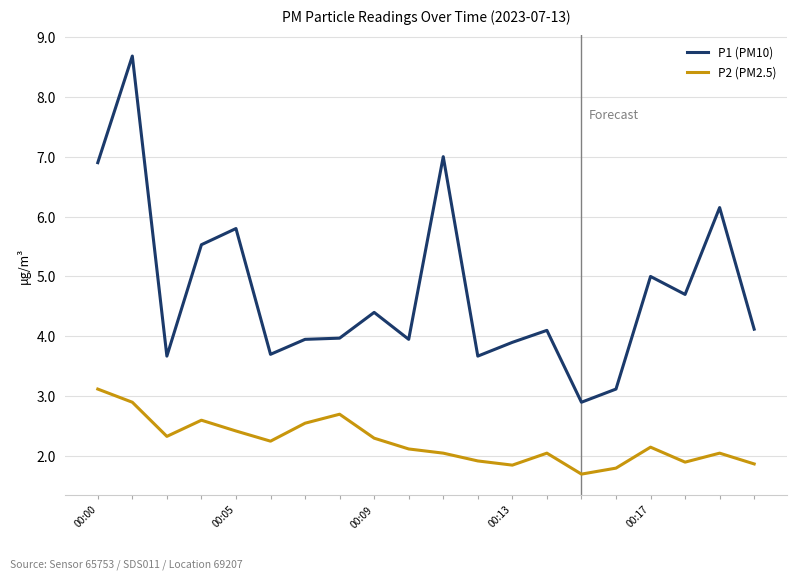

True or false: P2 (PM2.5) and P1 (PM10) cross at least once.

False